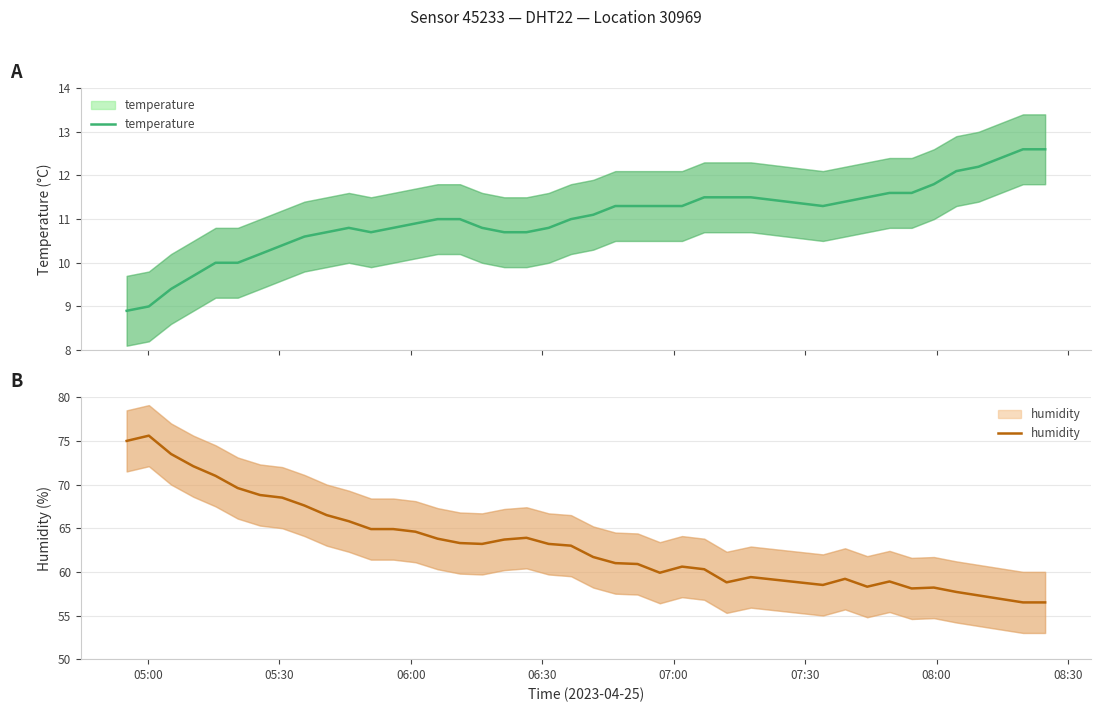

In humidity, how many points are higher than both neighbors (excluding endpoints)?

7